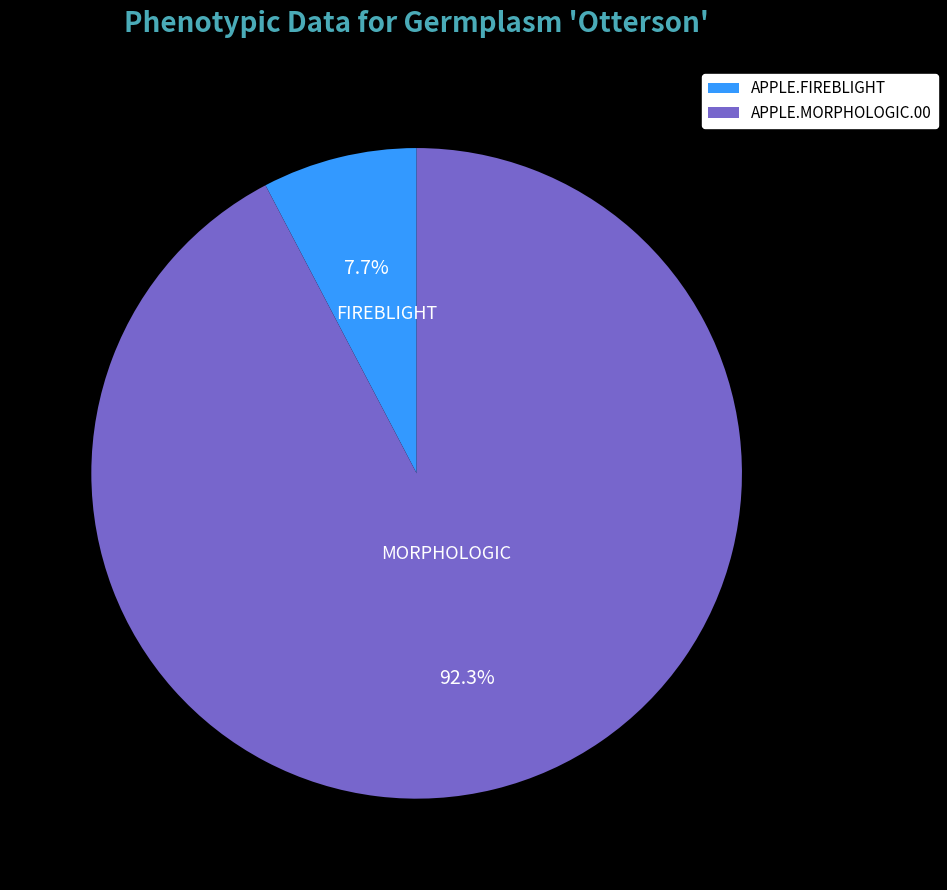

Approximately how many times larger is the value at APPLE.FIREBLIGHT compared to APPLE.MORPHOLOGIC.00?

0.1